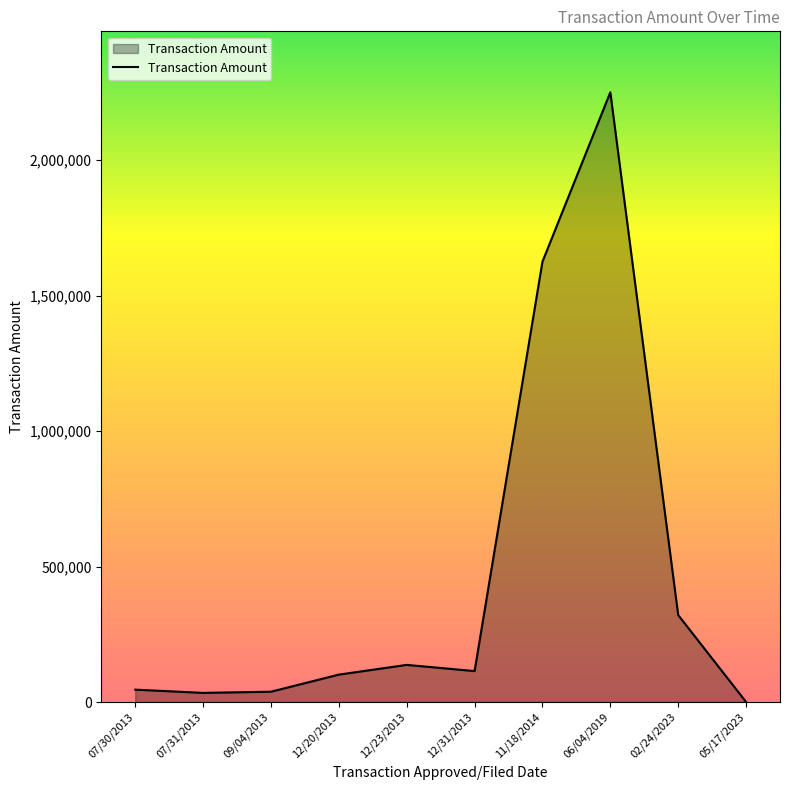

Which has a higher value, 02/24/2023 or 06/04/2019?

06/04/2019